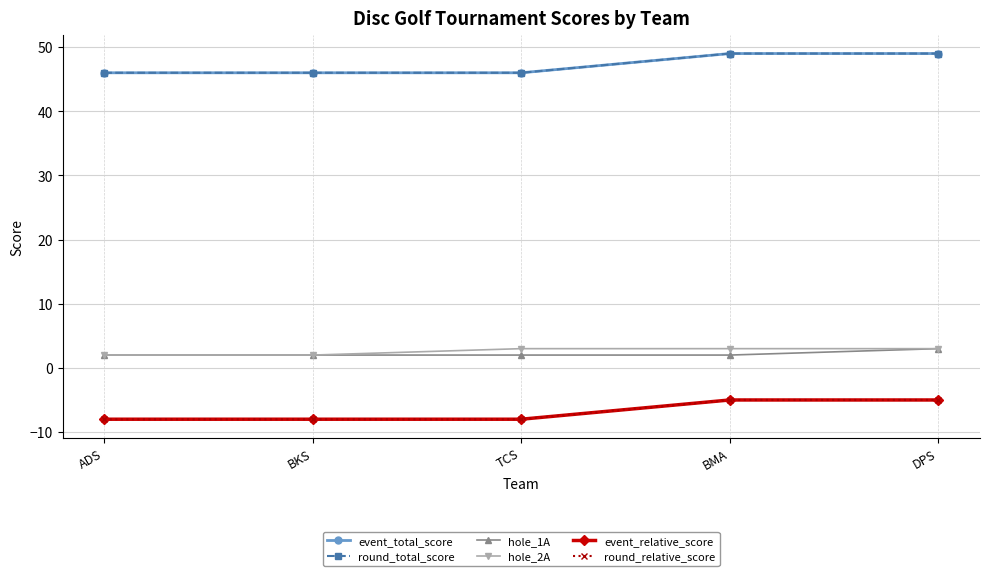

Between BKS and BMA, which series saw the biggest shift?

event_total_score